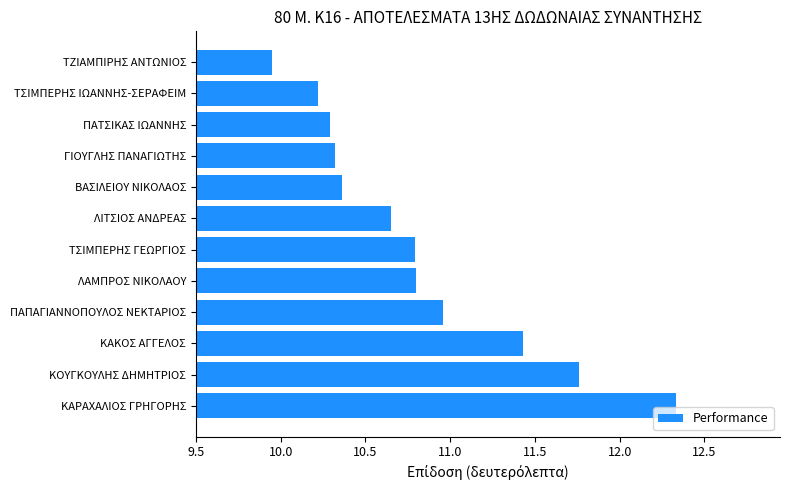

True or false: the data shows 10.8 at ΤΣΙΜΠΕΡΗΣ ΓΕΩΡΓΙΟΣ.

True